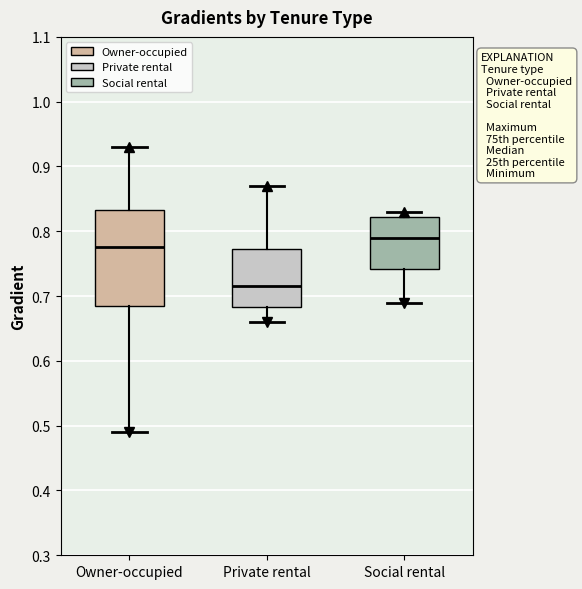

Where is the upper edge of the box for Social rental on the y-axis? The values are not printed on the chart, so give them approximately, as read against the axis.

0.82